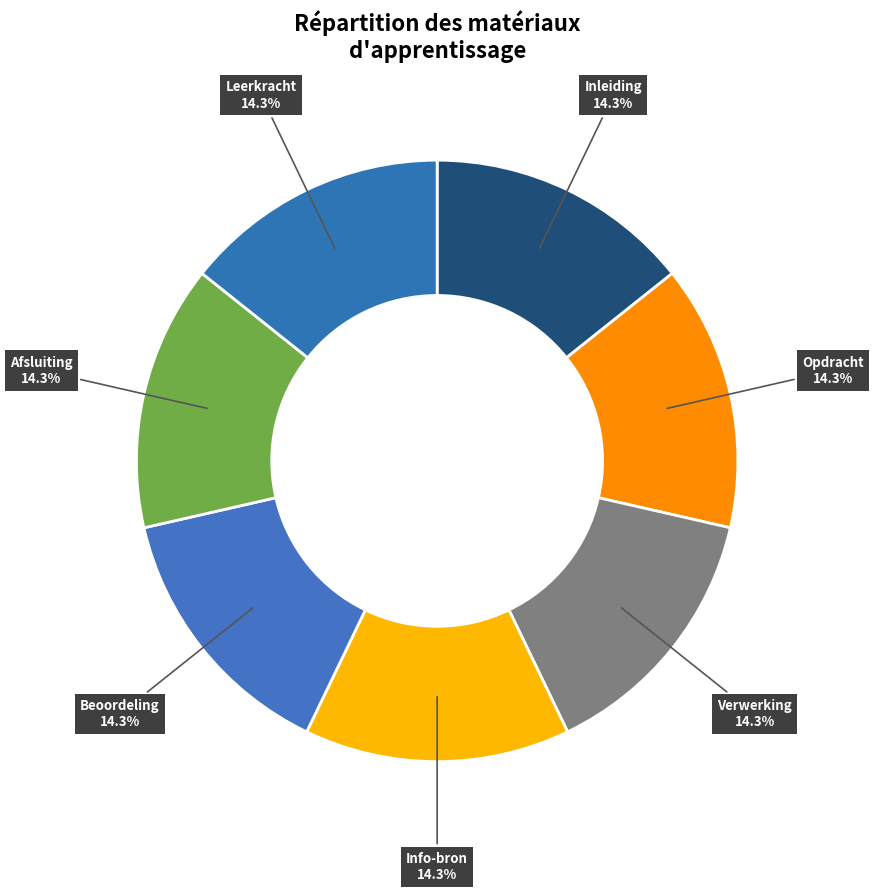

Approximately how many times larger is the value at Opdracht compared to Leerkracht?

1.0